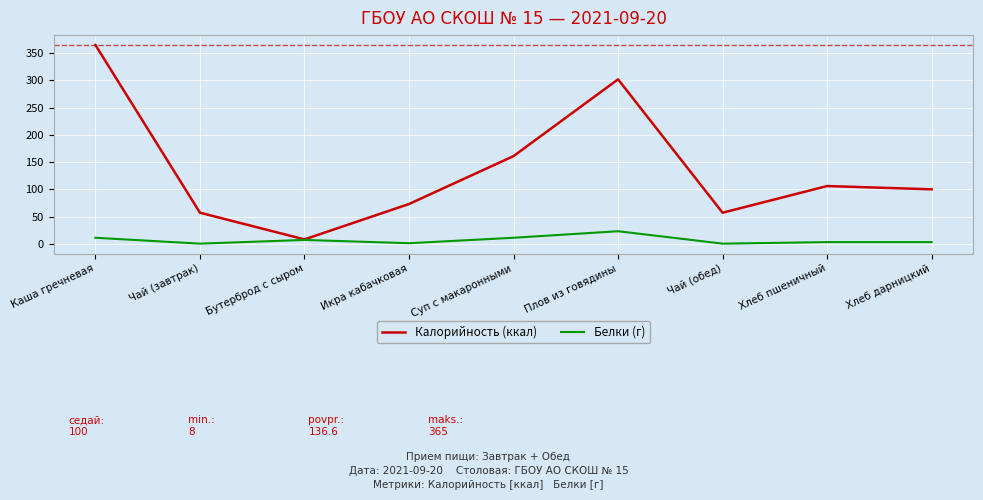

What position from the right is Каша гречневая?

9